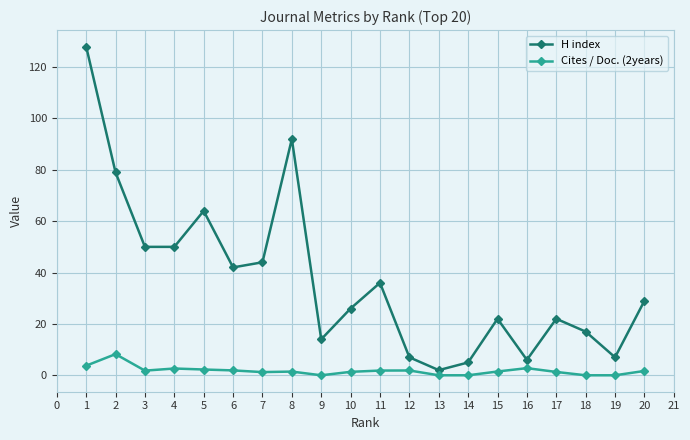

The H index series shows 7.8 at 20. True or false?

False